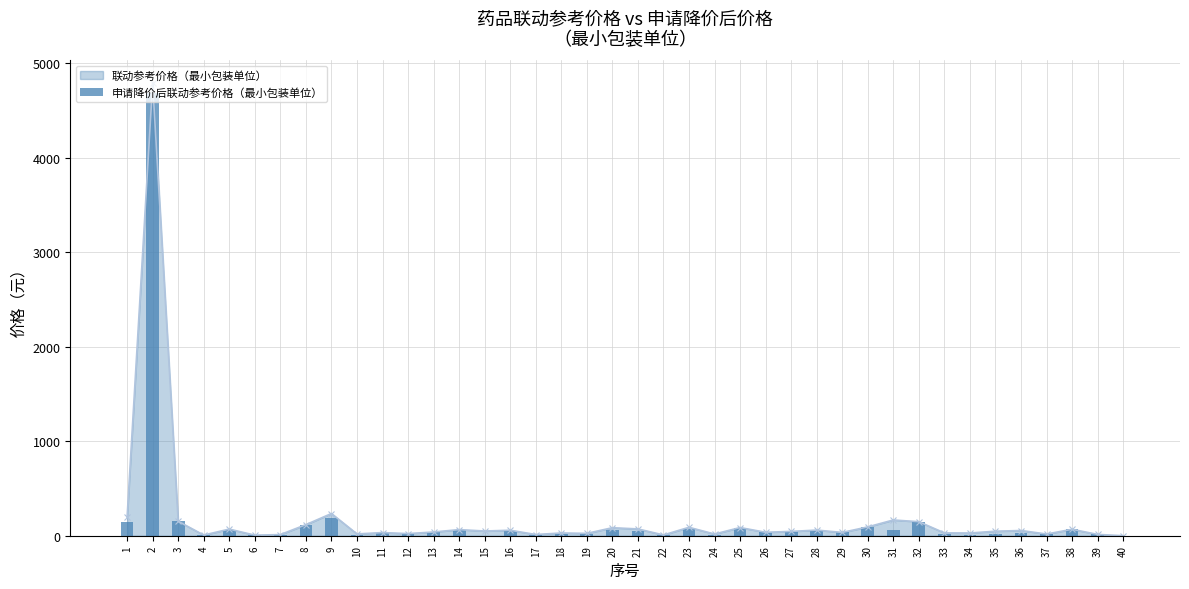

Rank the categories by value from lowest to highest.

40, 15, 10, 22, 24, 6, 4, 7, 34, 17, 39, 37, 35, 18, 19, 12, 33, 36, 11, 29, 26, 13, 27, 21, 16, 20, 31, 28, 5, 14, 38, 23, 25, 30, 8, 1, 32, 3, 9, 2